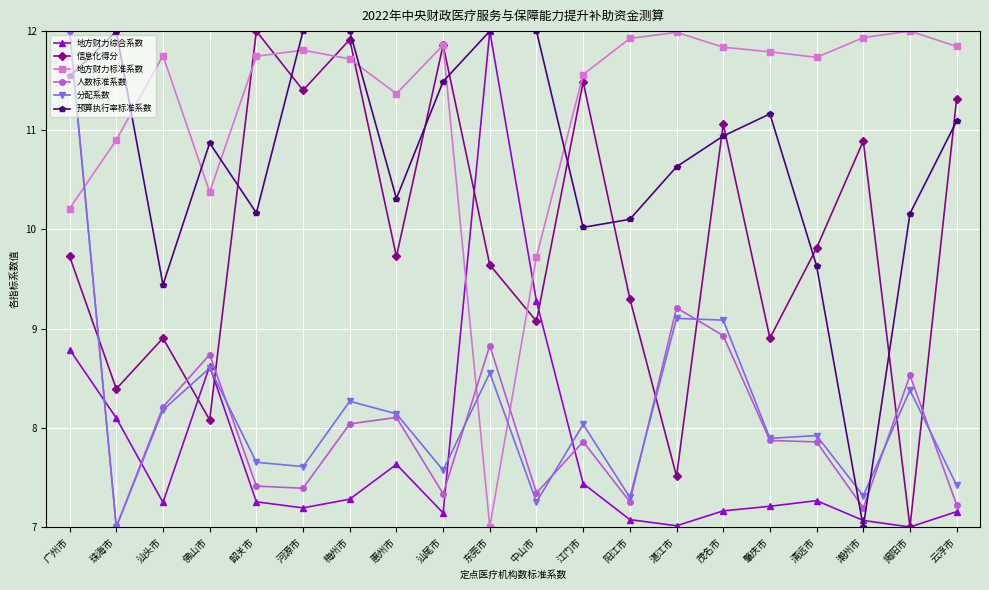

How many data points does each series have?

20